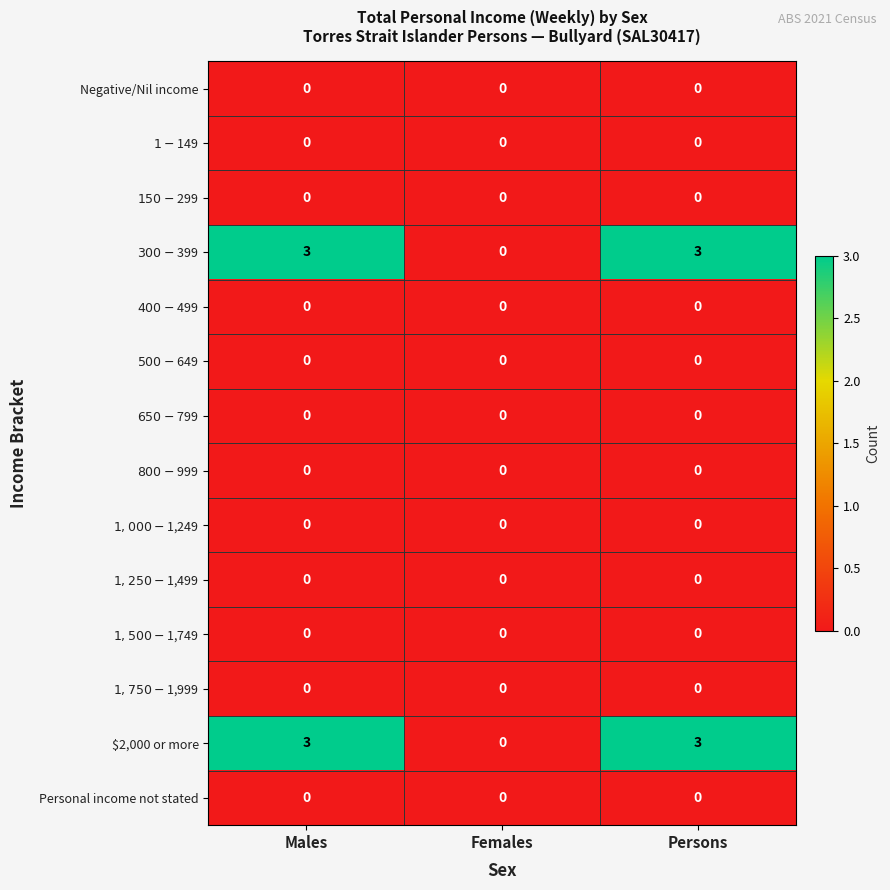

What is the greatest value displayed?

3